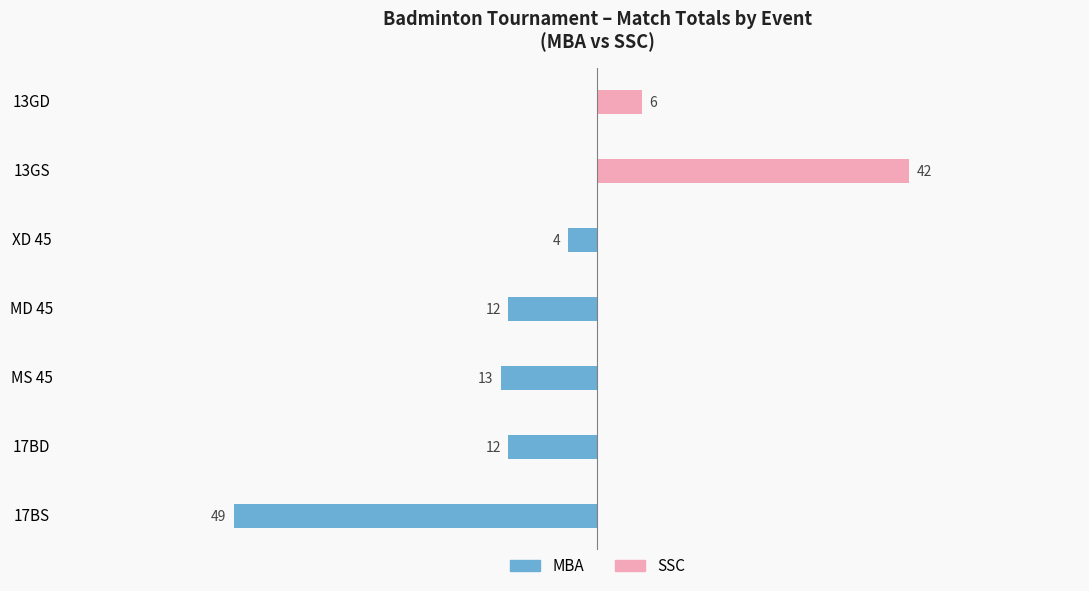

Does the chart contain stacked bars?

No